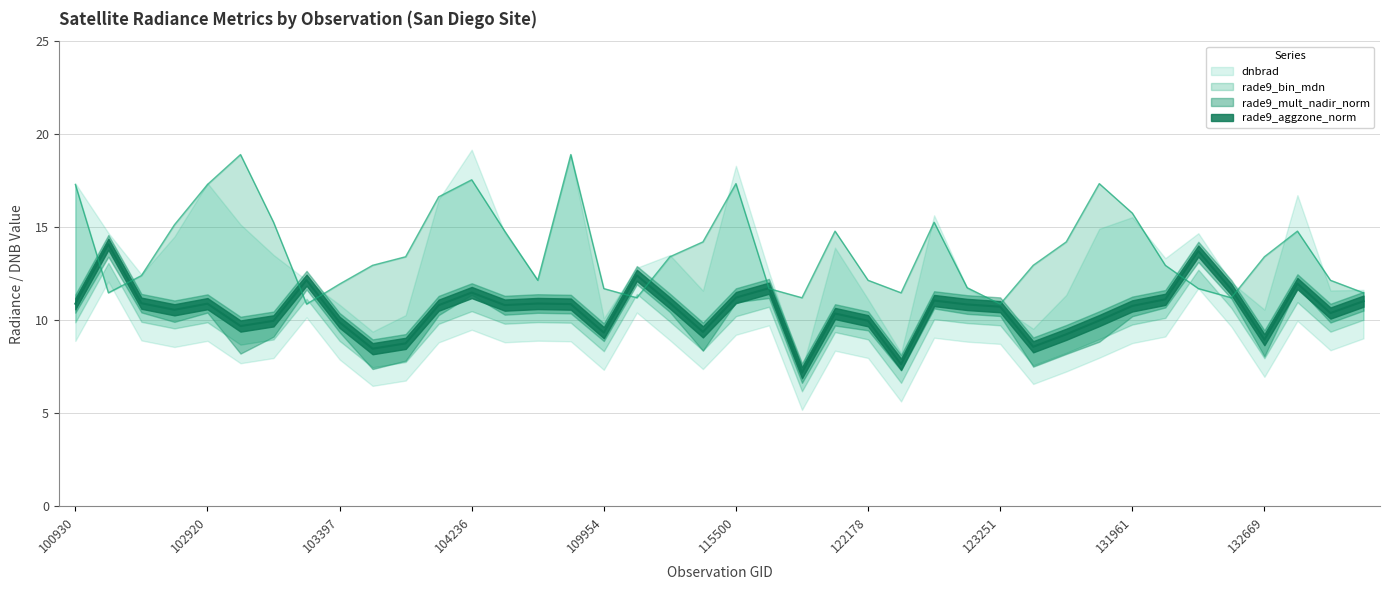

Which series has the largest range (max minus min)?

rade9_bin_mdn